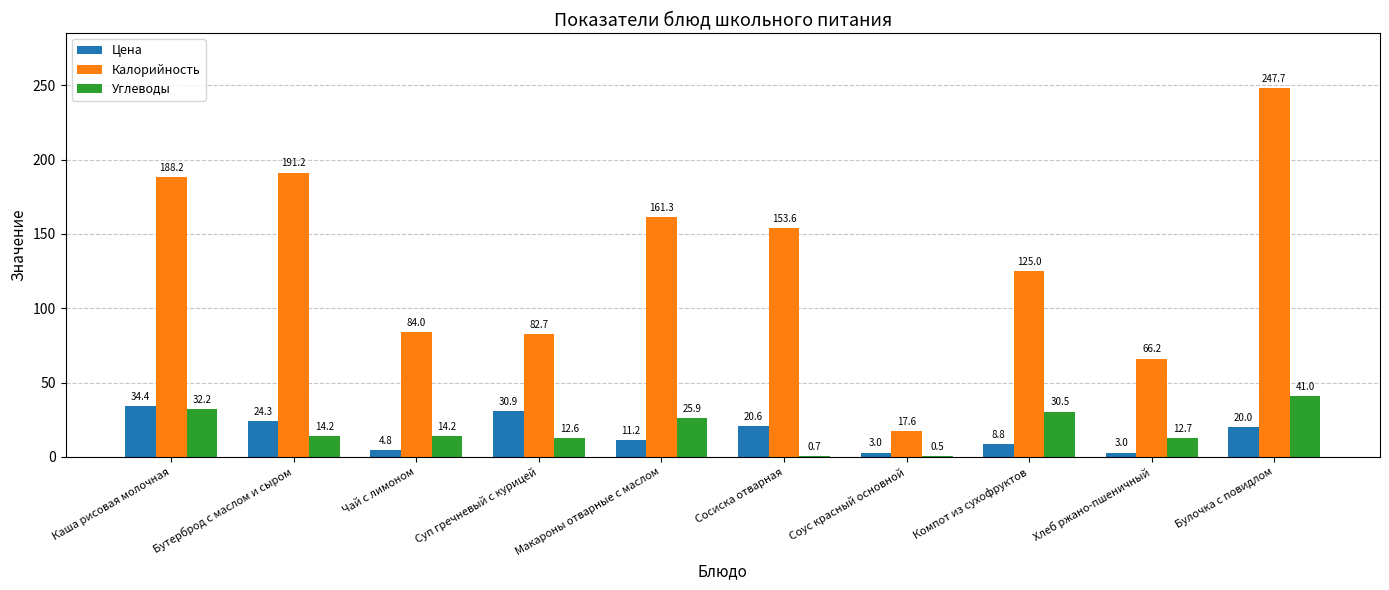

What is the total value across all series at Каша рисовая молочная?

254.7